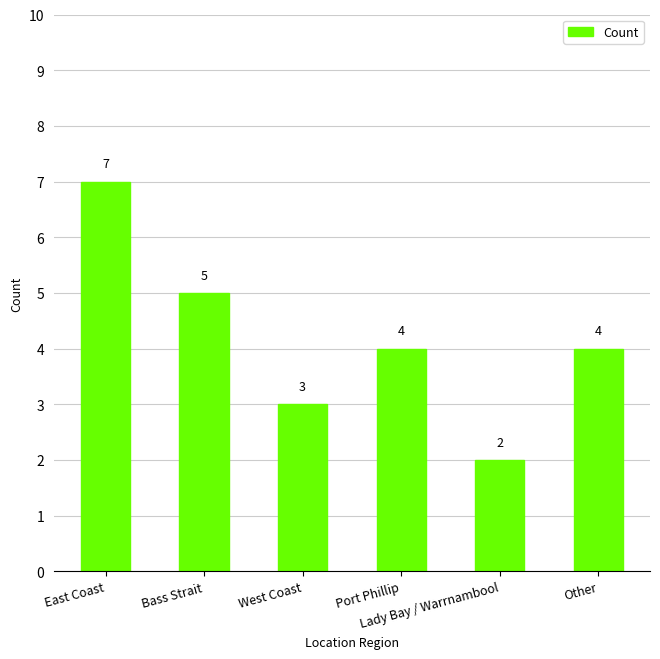

Is it true that the value at Port Phillip is 4?

True